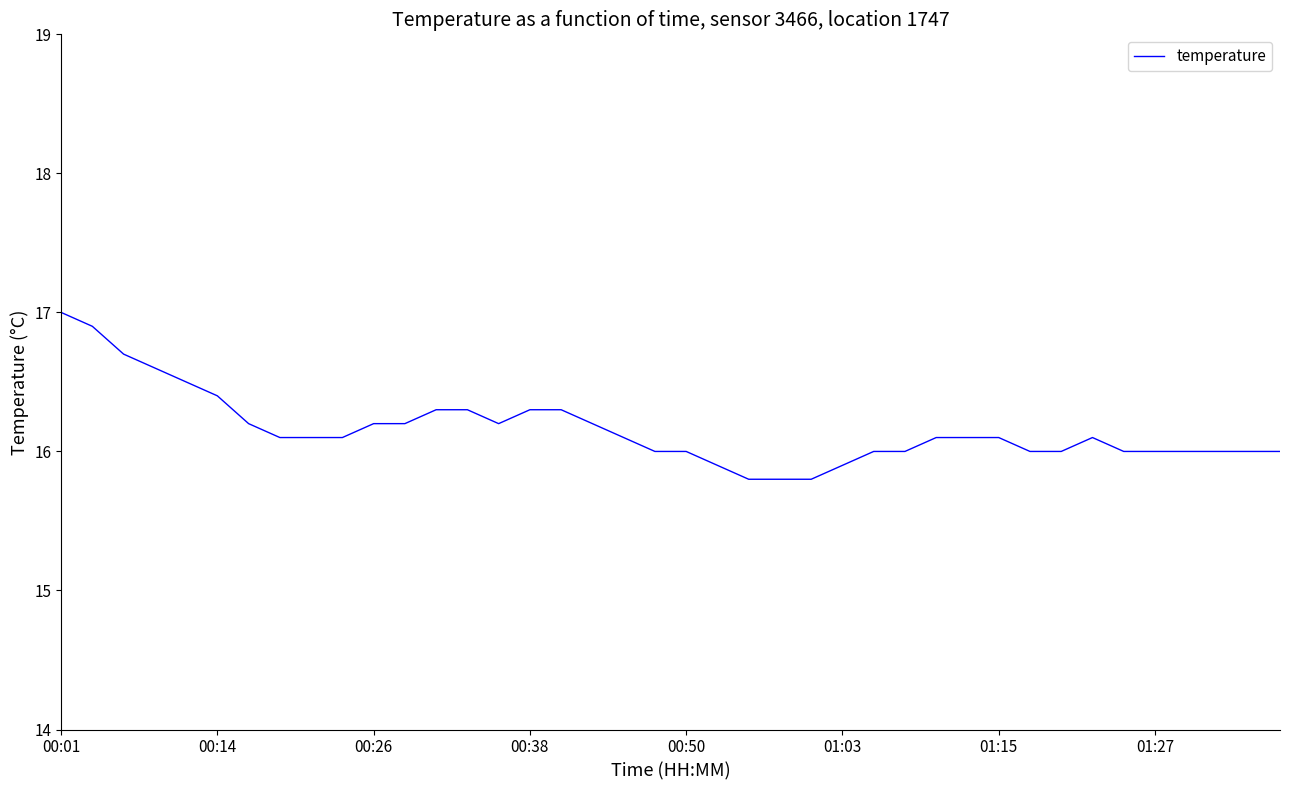

What is the difference between the maximum and minimum values?

1.2